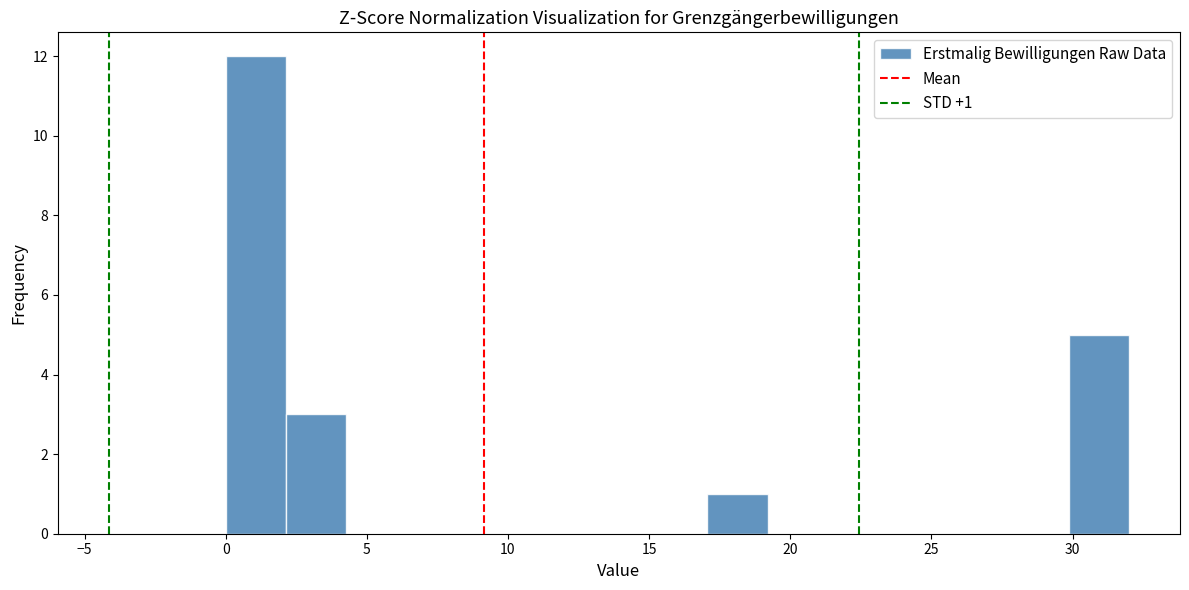

Which range on the x-axis has the tallest bar?

0.0 to 2.0